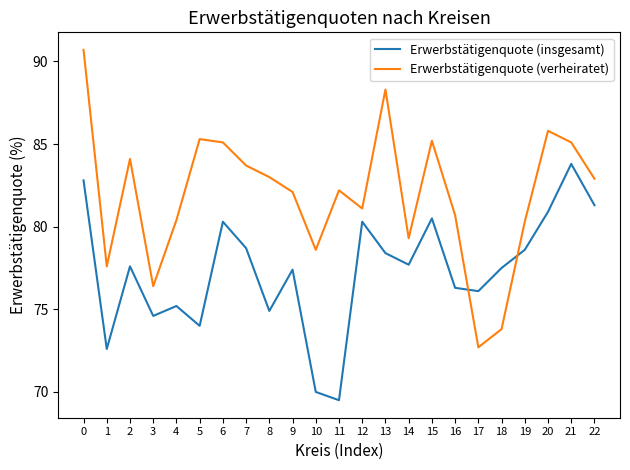

Rank the series at 13 from lowest to highest value.

Erwerbstätigenquote (insgesamt), Erwerbstätigenquote (verheiratet)